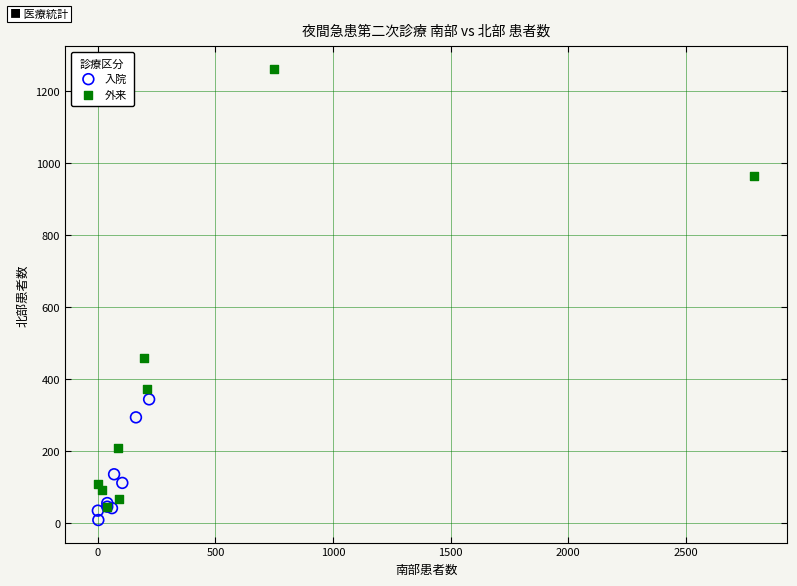

Which series reaches the maximum Y coordinate?

外来